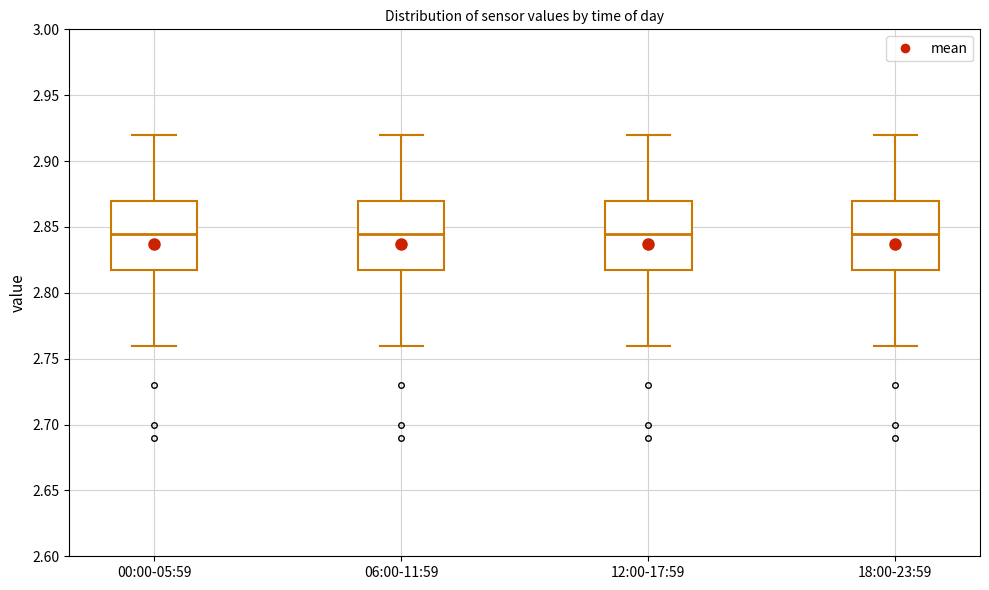

Reading left to right, read every box against the y-axis: the position of its median line, the range the box covers, and the ends of its whiskers. The values are not printed on the chart, so give them approximately, as read against the axis.

00:00-05:59: median 2.845, box 2.820 to 2.870, whiskers 2.760 to 2.920
06:00-11:59: median 2.845, box 2.820 to 2.870, whiskers 2.760 to 2.920
12:00-17:59: median 2.845, box 2.820 to 2.870, whiskers 2.760 to 2.920
18:00-23:59: median 2.845, box 2.820 to 2.870, whiskers 2.760 to 2.920